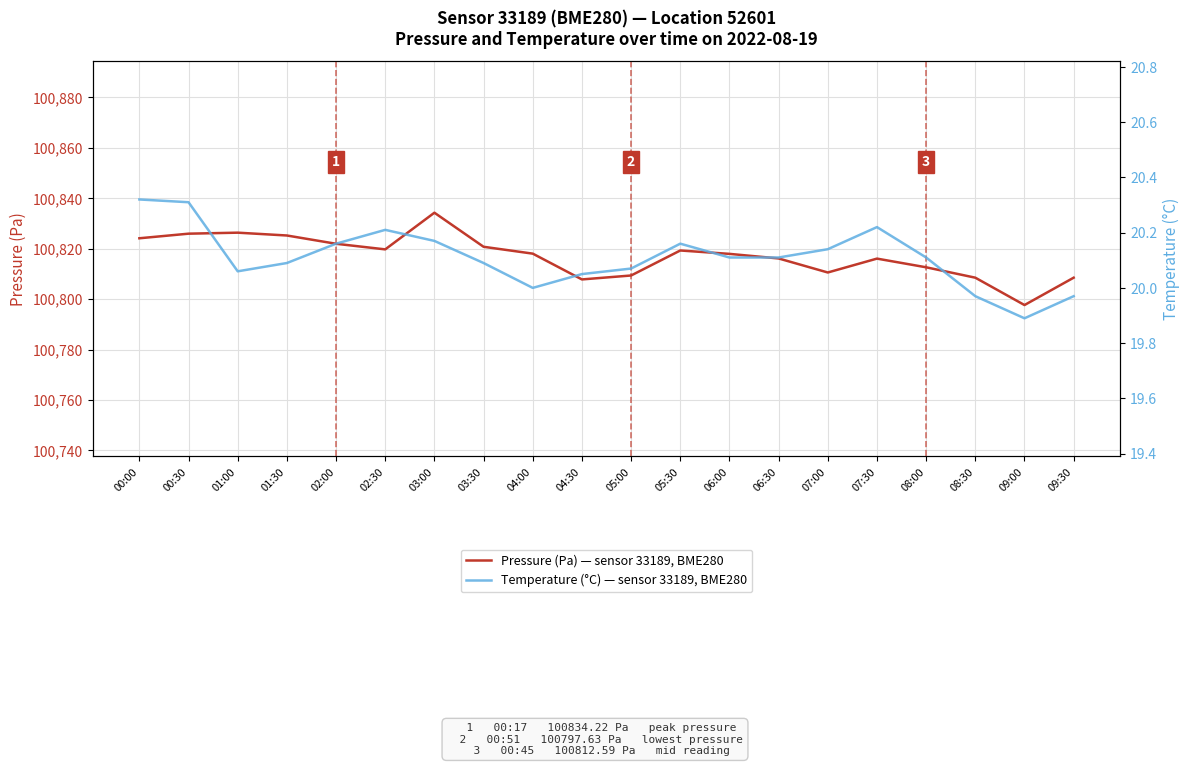

At which label is Temperature (°C) — sensor 33189, BME280 closest to 20?

04:00